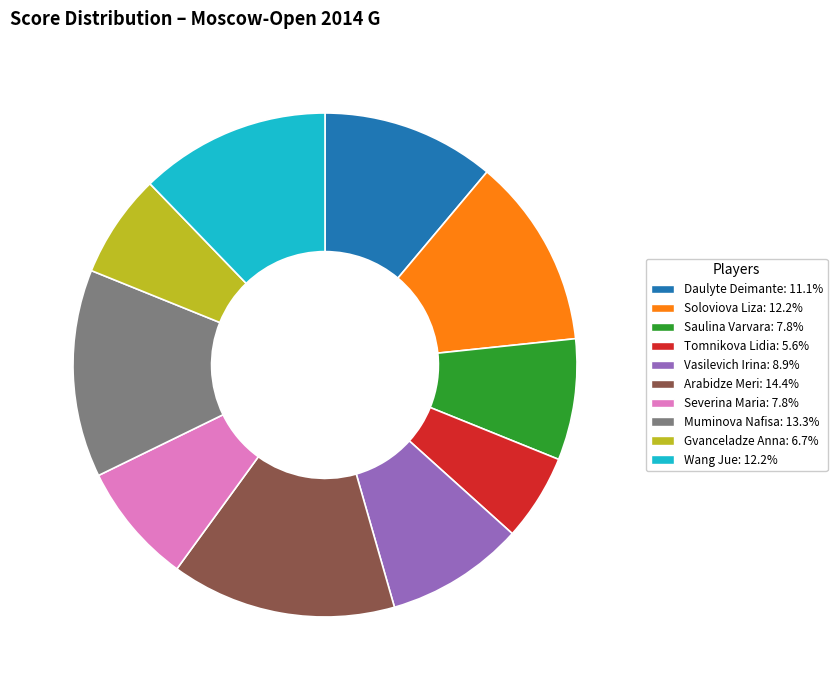

Does Wang Jue represent more than half of the total?

No